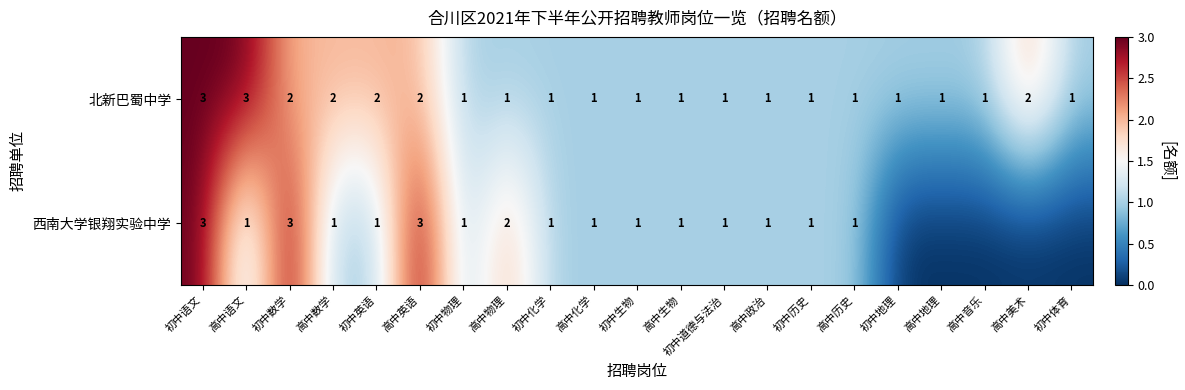

What is the lowest value of the 北新巴蜀中学 series?

1